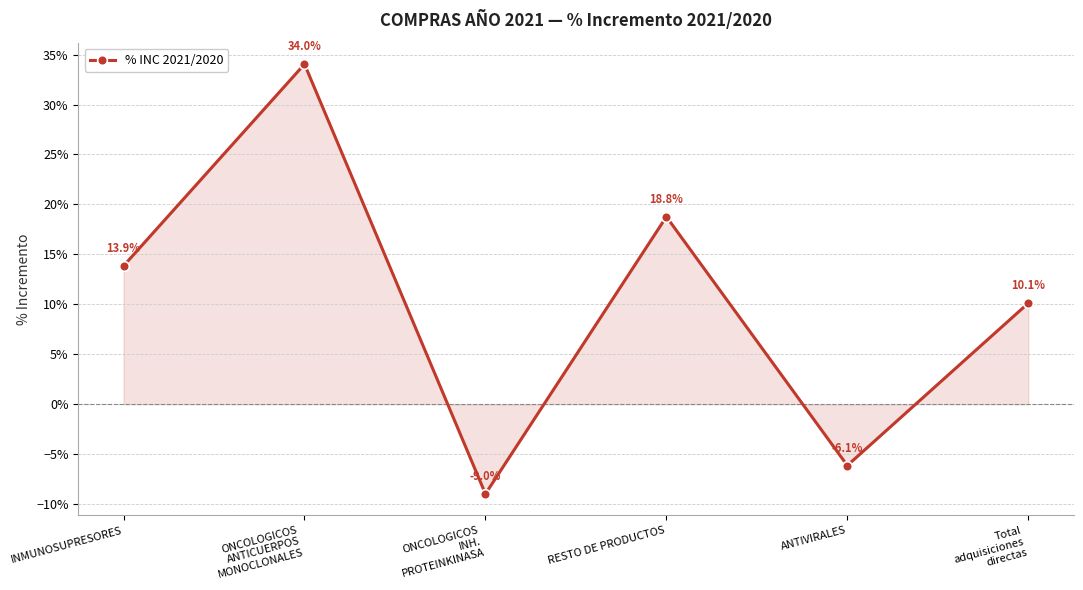

What is the label of the 5th point from the left?

ANTIVIRALES